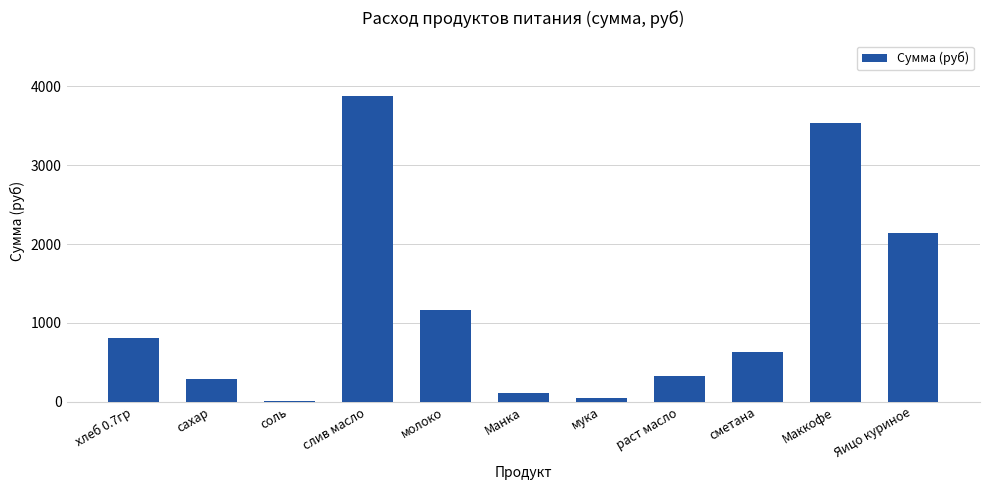

Which category has the highest value across all series?

слив масло